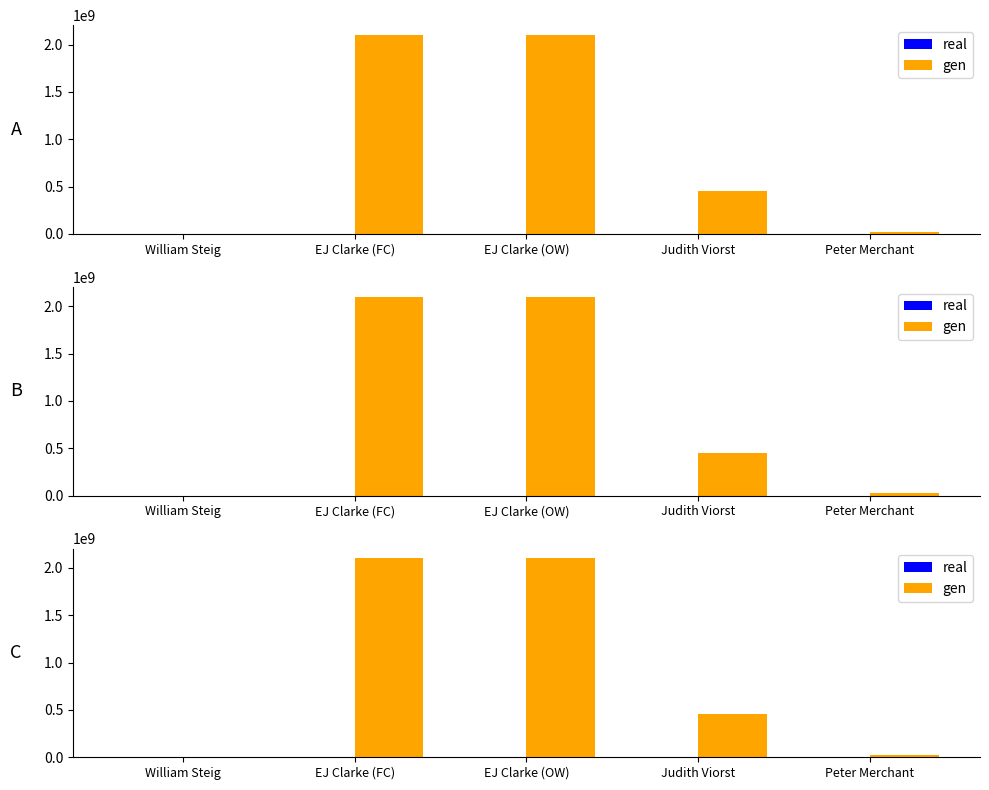

What is the maximum value for gen?

2099356439